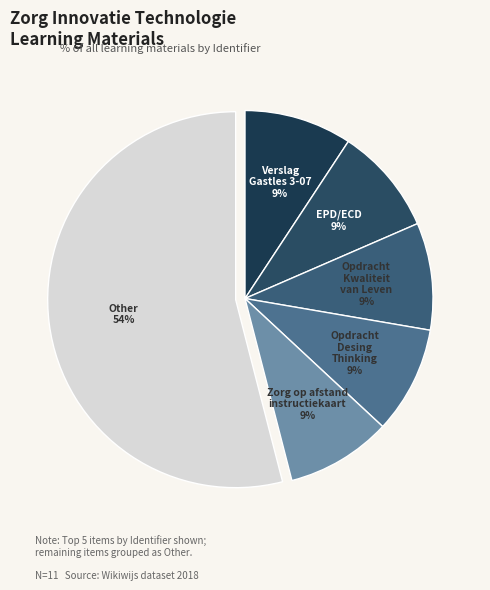

Does any single category account for the majority?

Yes